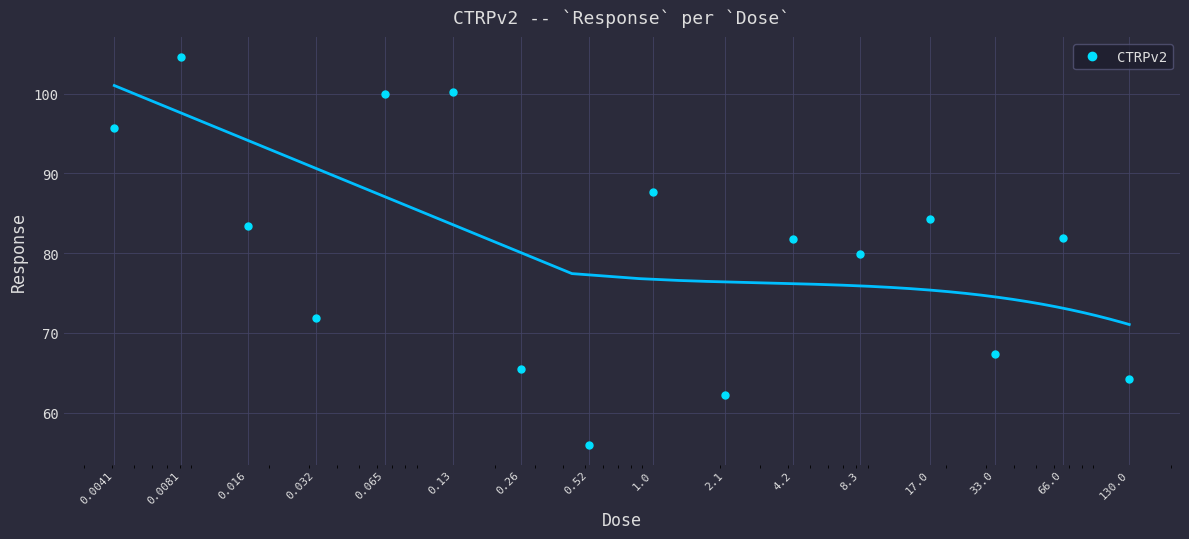

What is the maximum value shown in the chart?

104.6